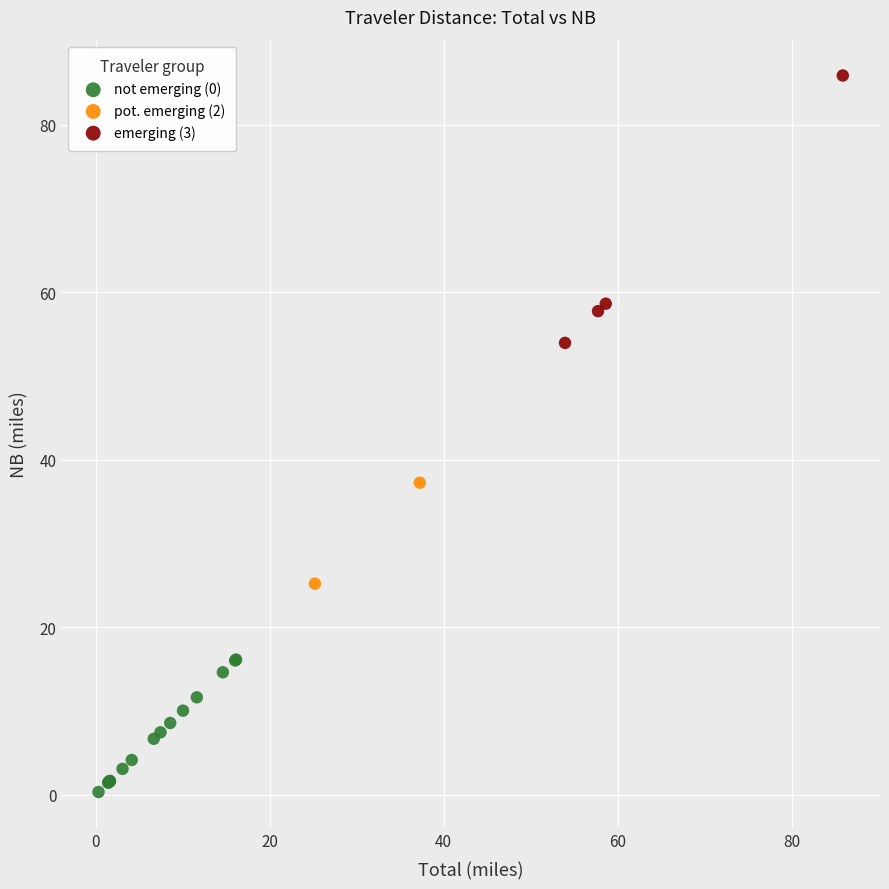

Which series has the widest spread of Y values?

emerging (3)